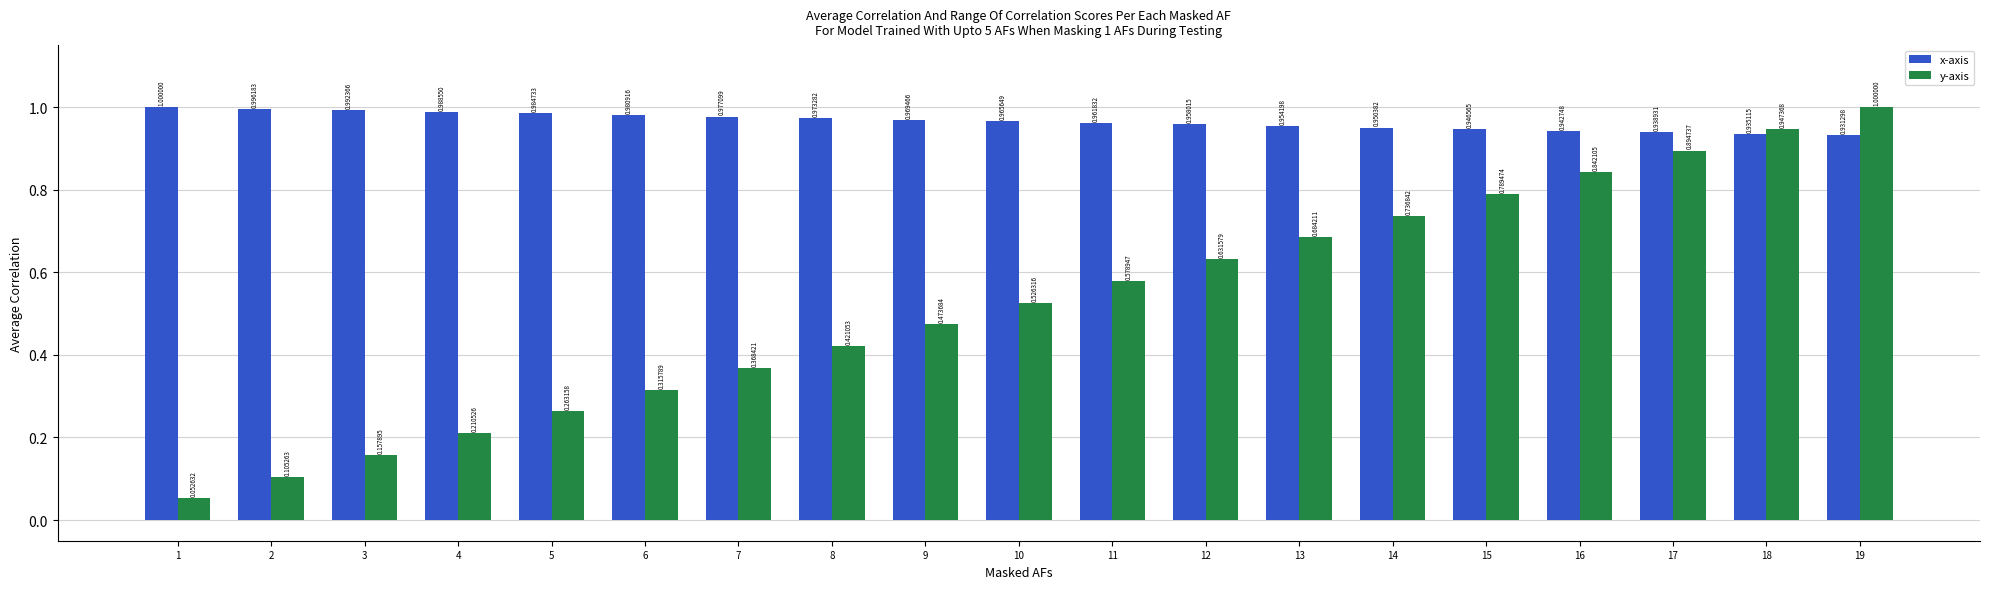

List the labels in order of y-axis value, largest first.

19, 18, 17, 16, 15, 14, 13, 12, 11, 10, 9, 8, 7, 6, 5, 4, 3, 2, 1